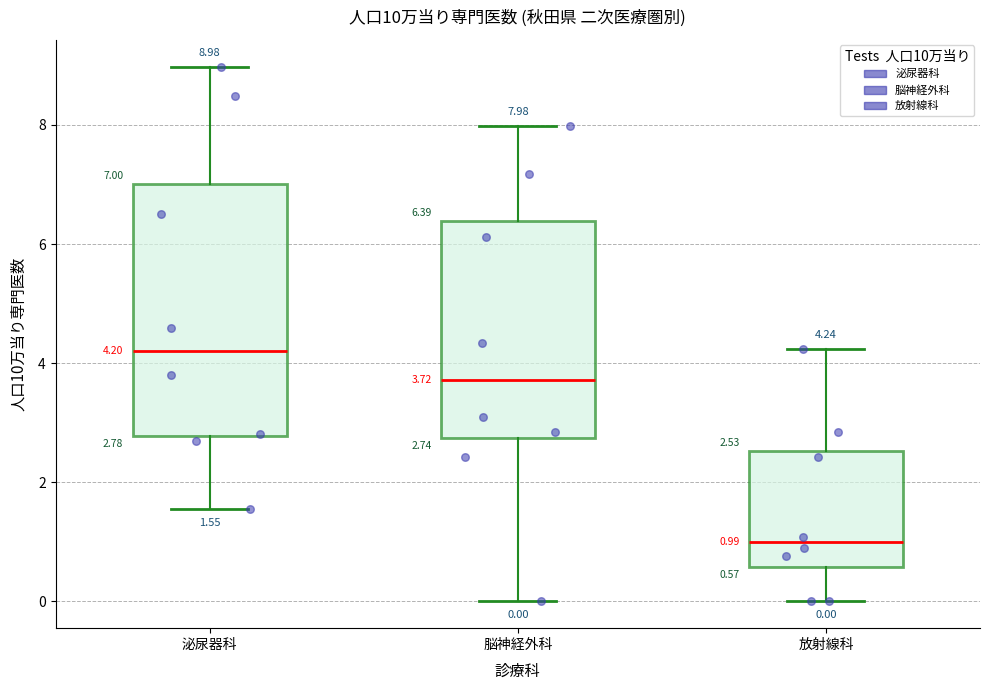

Which box's median line is the highest?

泌尿器科